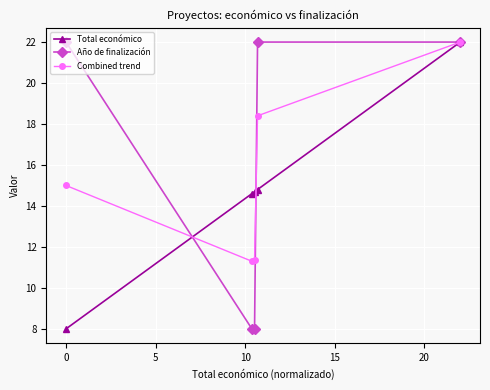

What is the highest value of the Combined trend series?

22.0